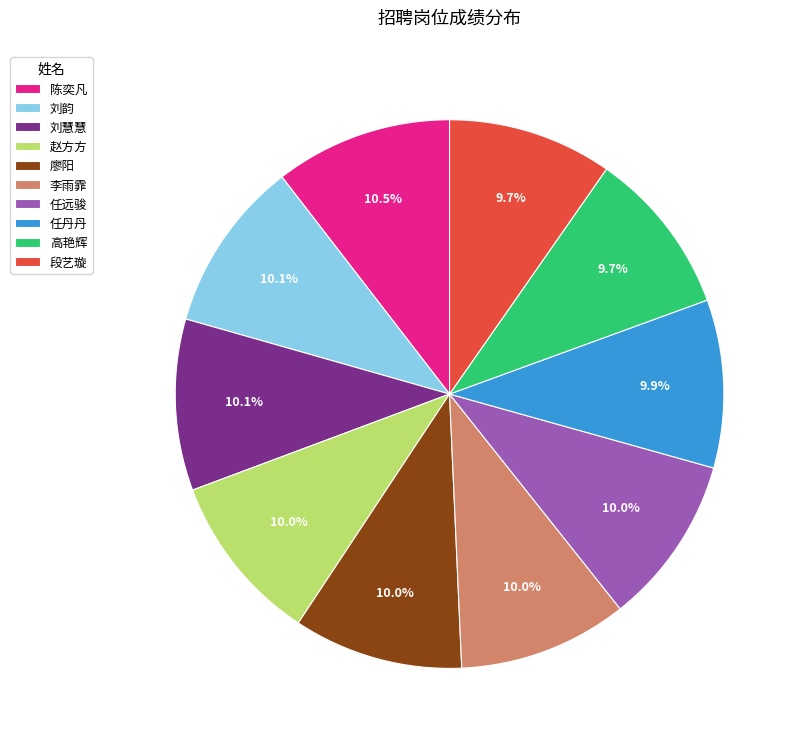

To the nearest percent, what percentage of the pie is 任远骏?

10%